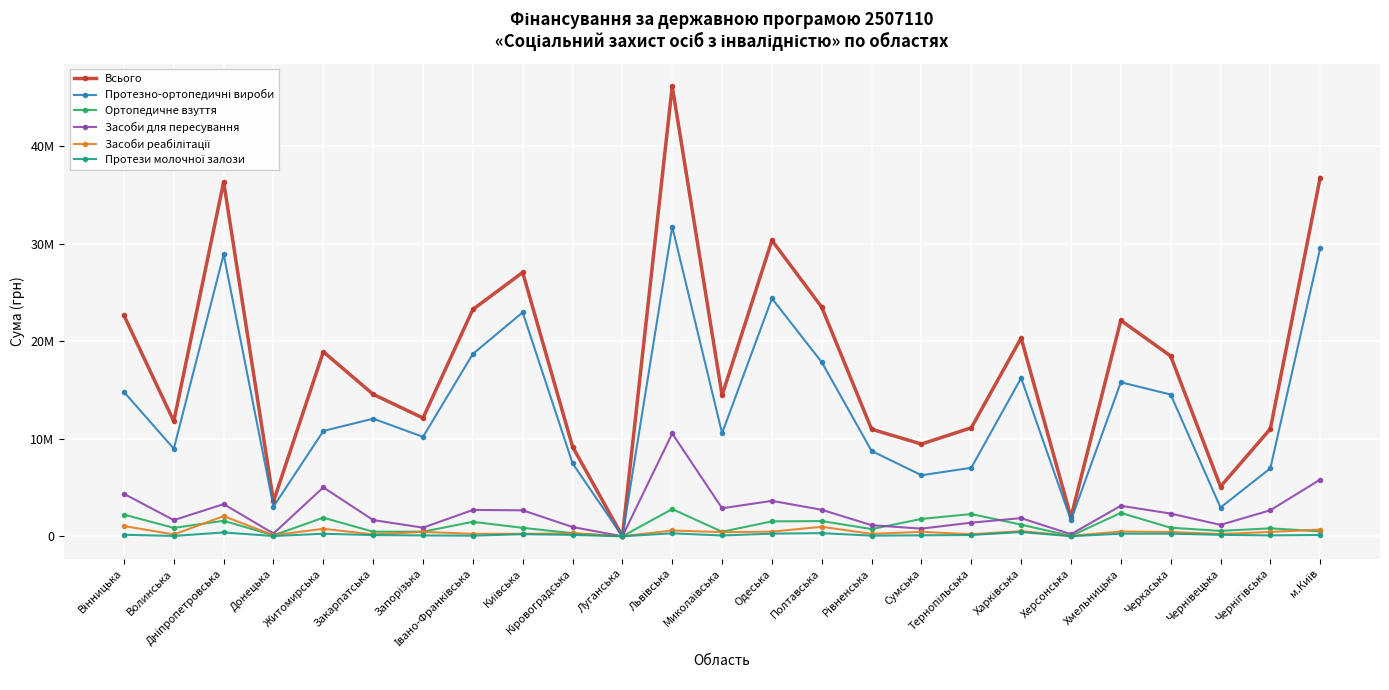

At how many categories does at least one series exceed 17578963?

12